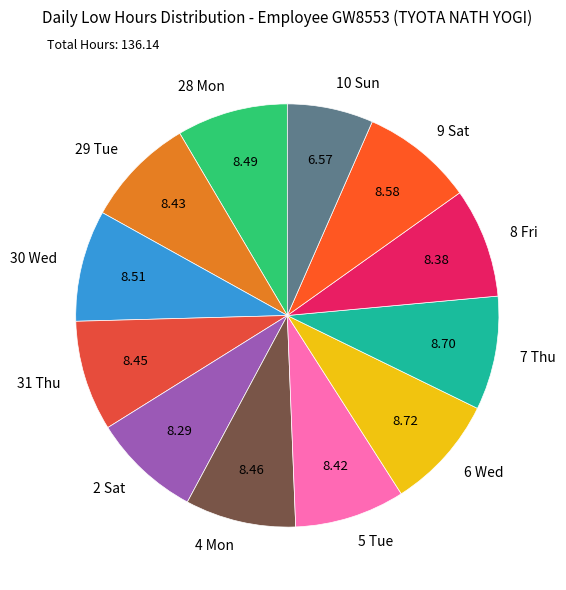

Is the sum of 7 Thu and 10 Sun greater than half?

No